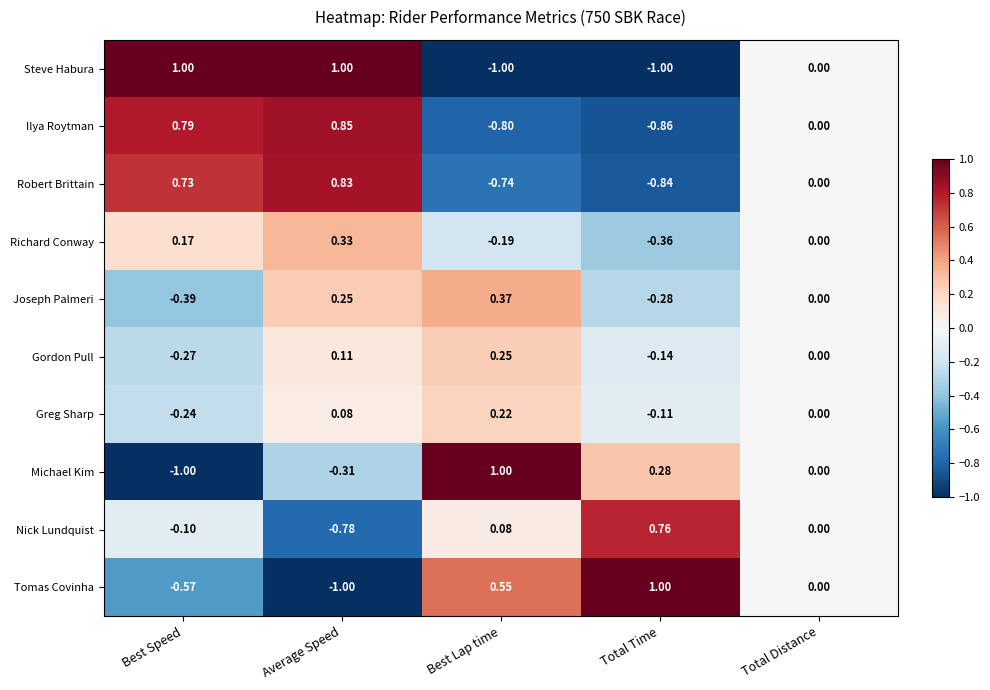

Rank the series at Best Speed from lowest to highest value.

Michael Kim, Tomas Covinha, Joseph Palmeri, Gordon Pull, Greg Sharp, Nick Lundquist, Richard Conway, Robert Brittain, Ilya Roytman, Steve Habura